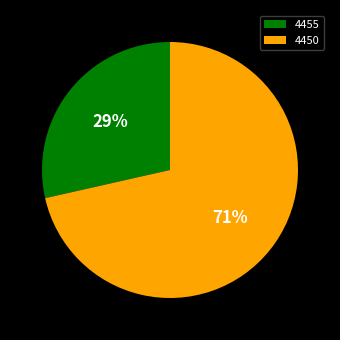

Is there a majority slice in this chart?

Yes